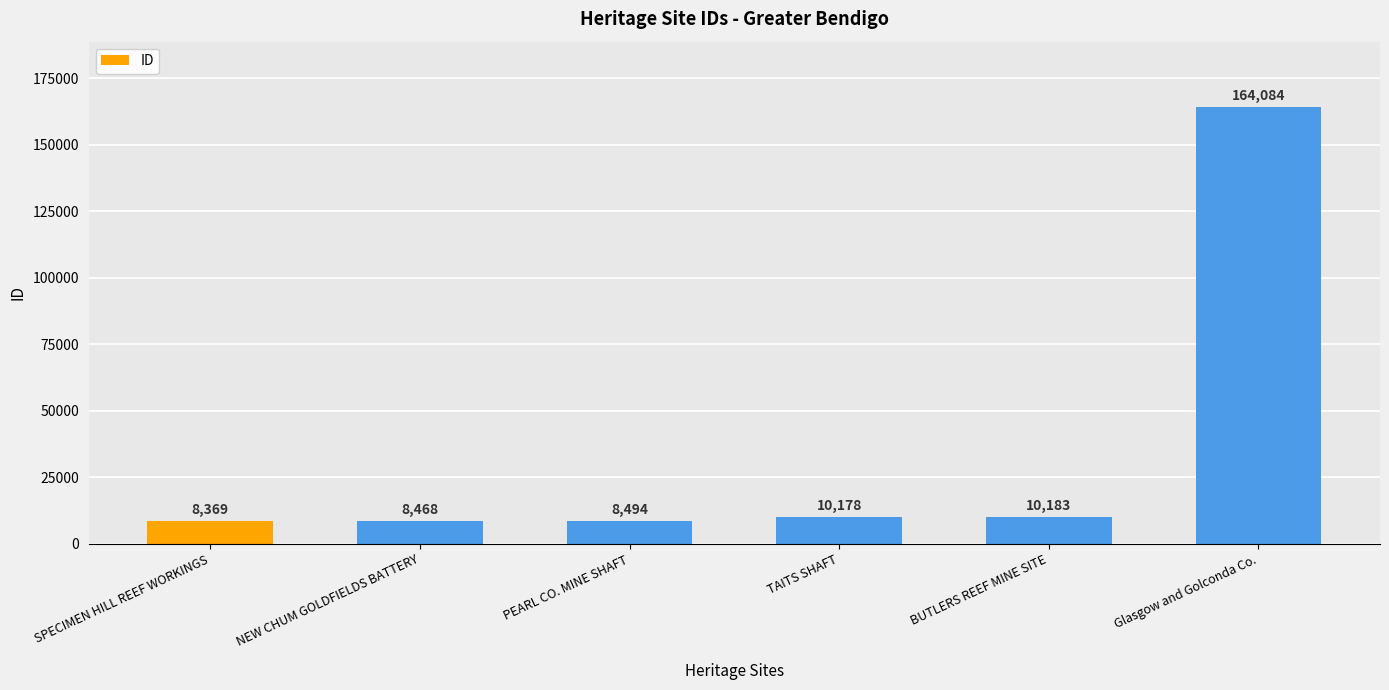

How many bars are there in total?

6